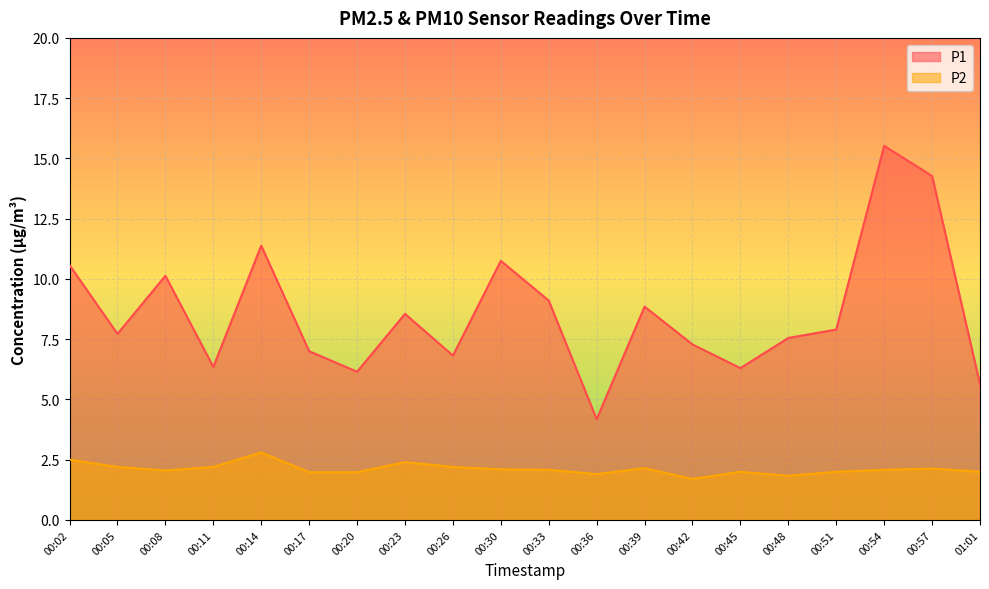

How many lines are shown in the chart?

2